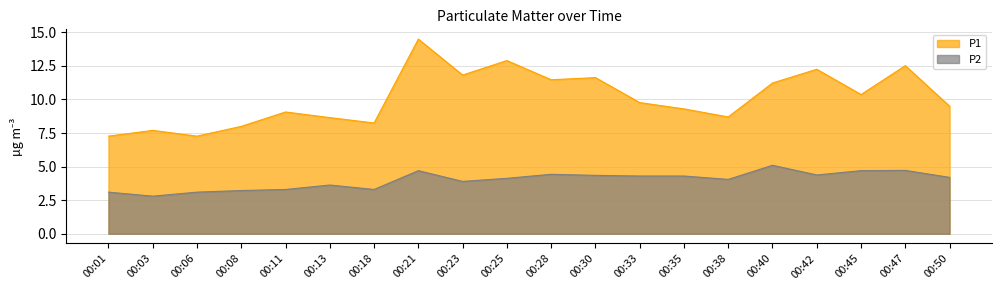

Rank the series at 00:03 from lowest to highest value.

P2, P1